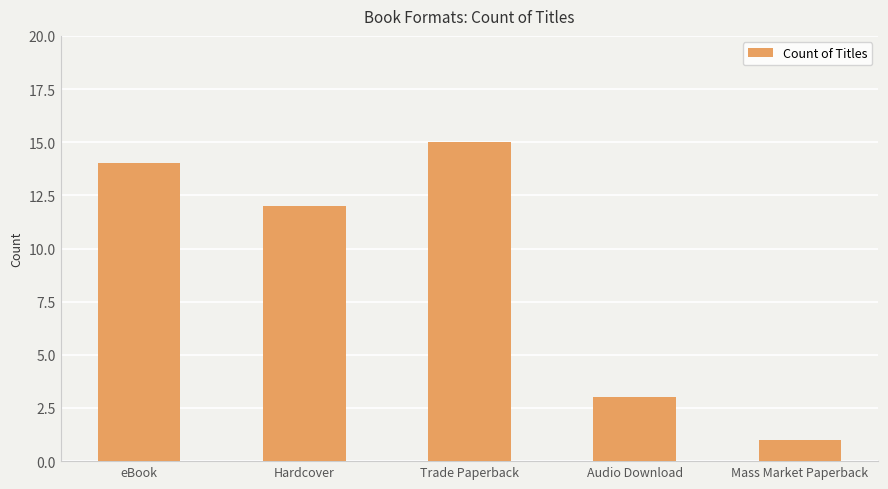

What is the greatest value displayed?

15